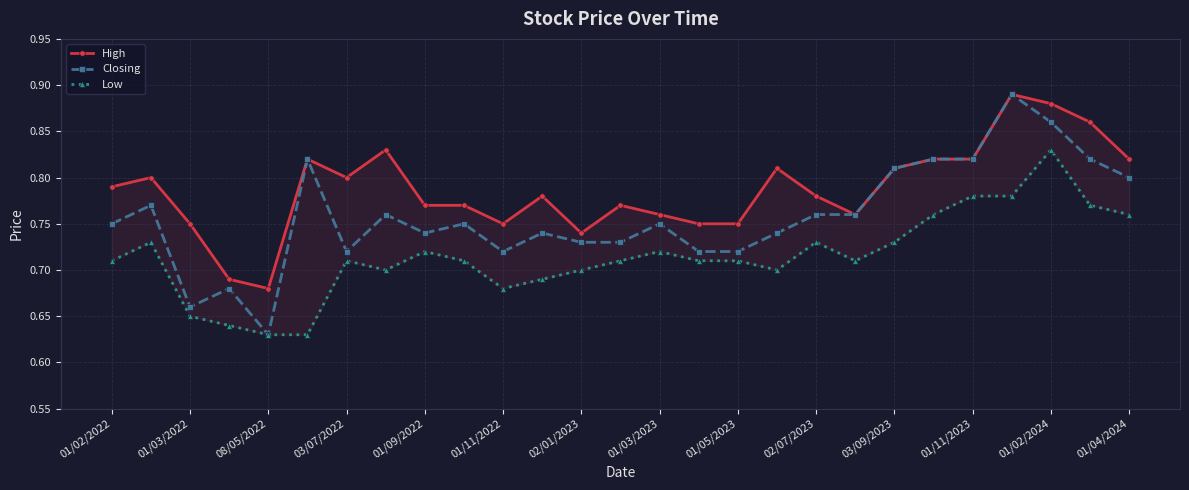

How many categories are shown in the chart?

27